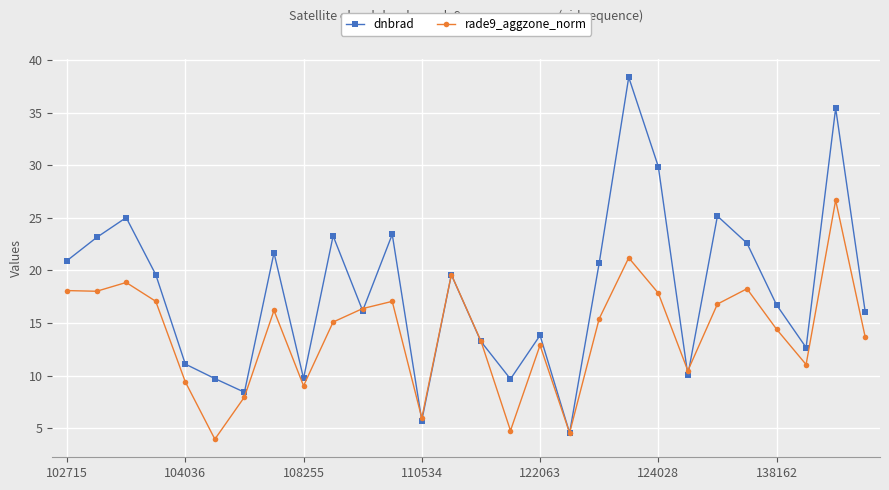

Which series has the largest total across all categories?

dnbrad